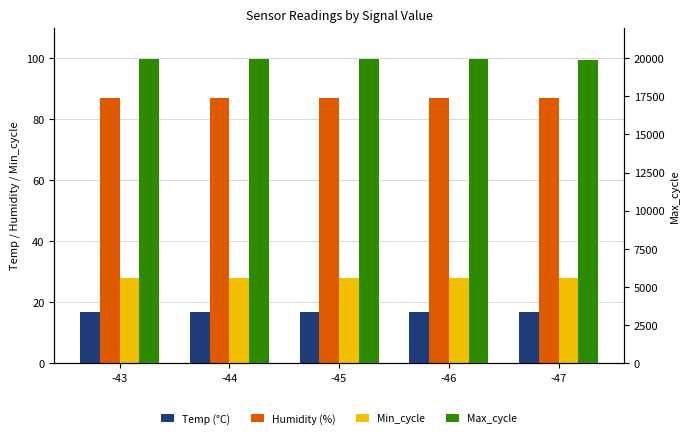

What is the value of the Min_cycle bar at the 5th from the left?

28.0